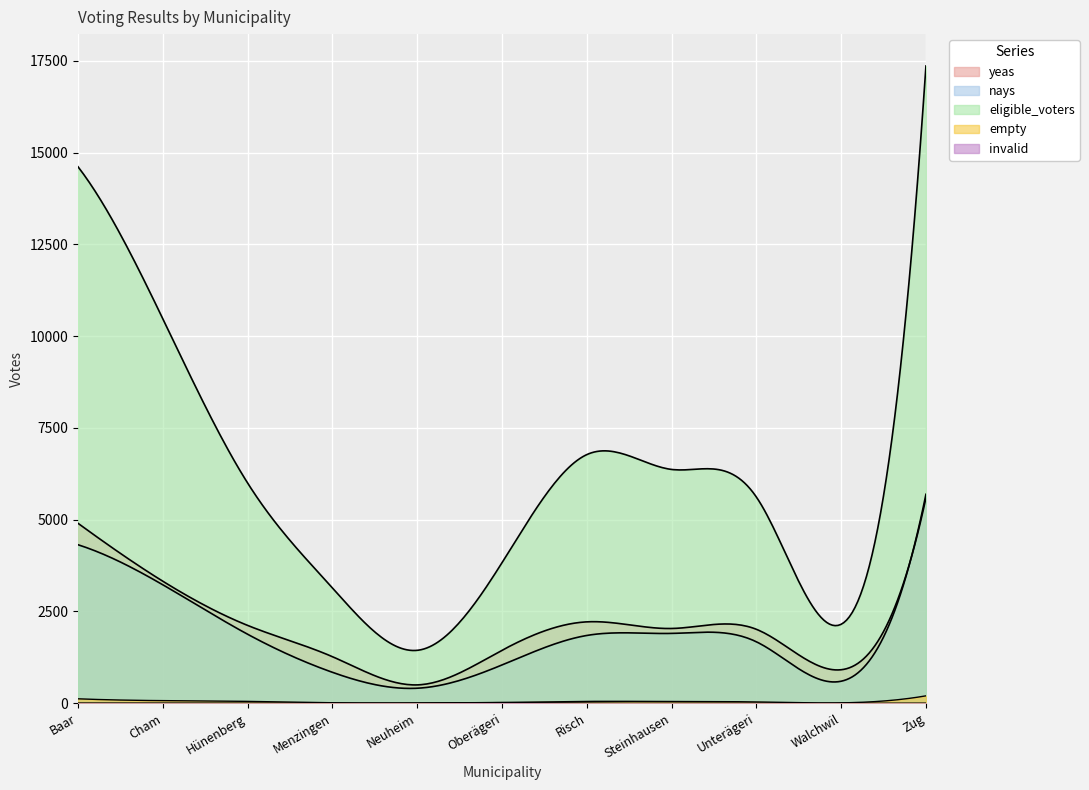

True or false: empty and eligible_voters cross at least once.

False